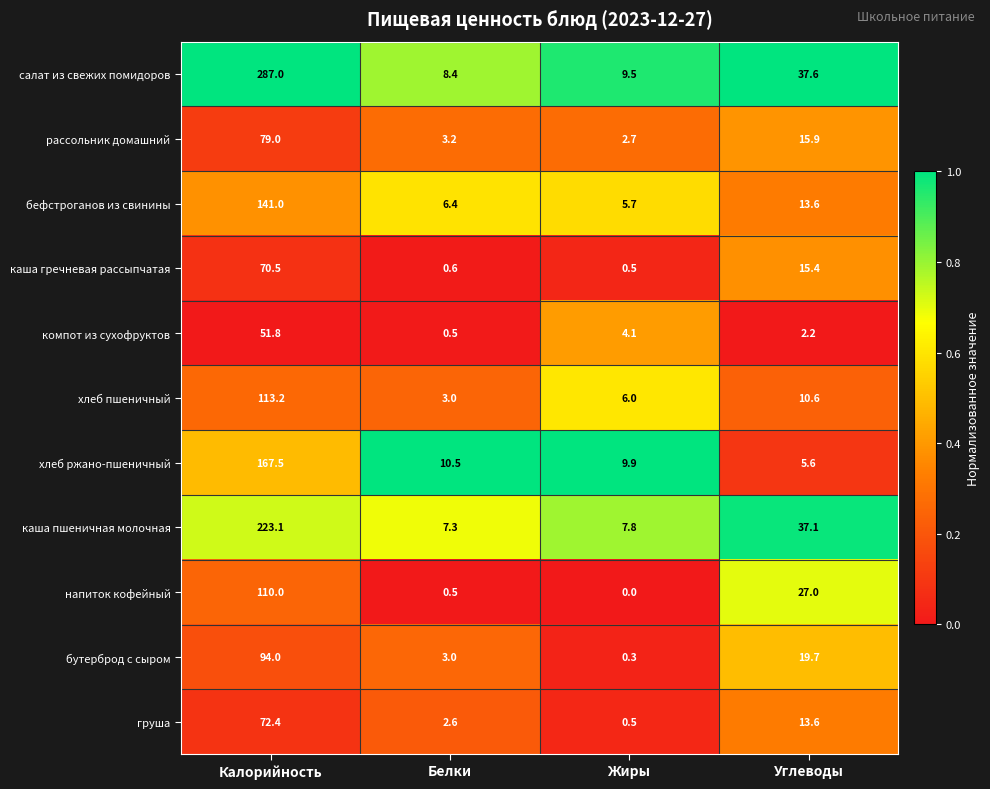

What is the spread (max minus min) of values at Калорийность?

235.2